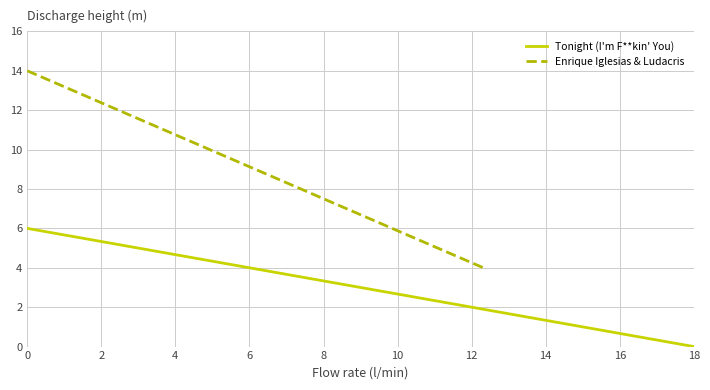

Does the chart have visible grid lines?

Yes